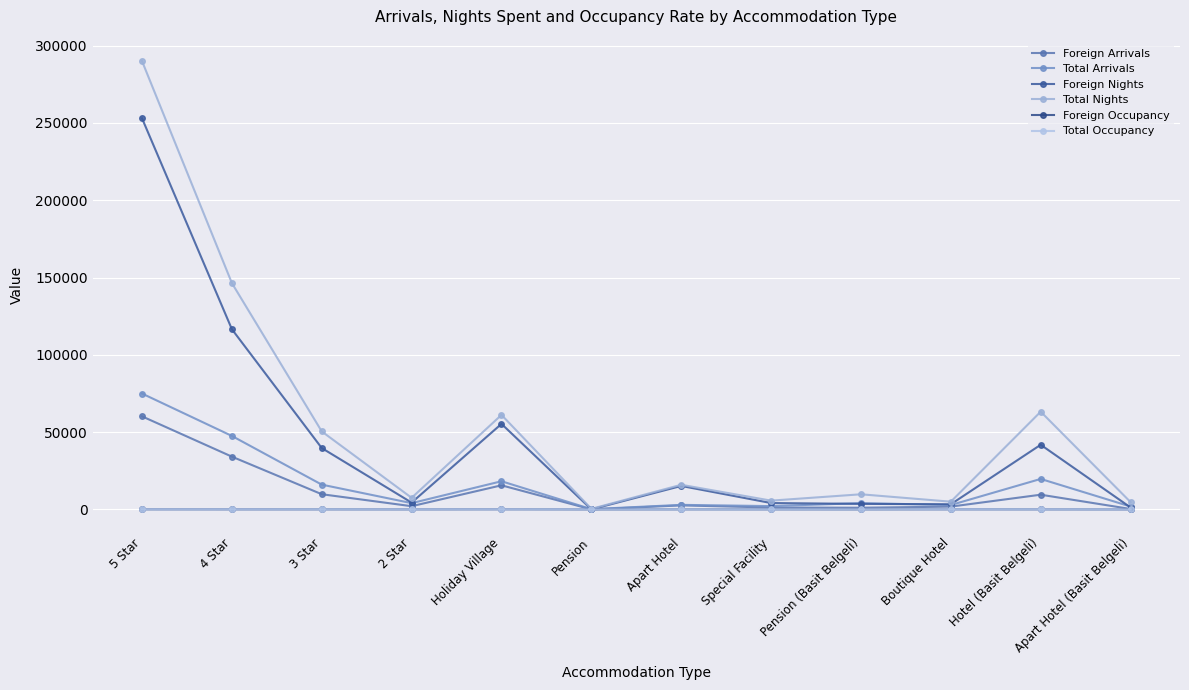

Is this an area chart (filled region under the line)?

No